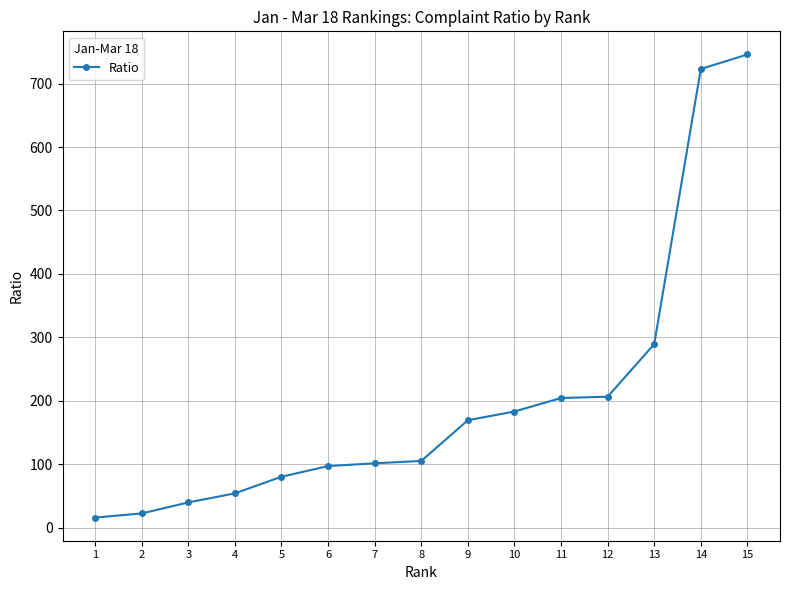

Is it true that the value at 6 is 53.0?

False